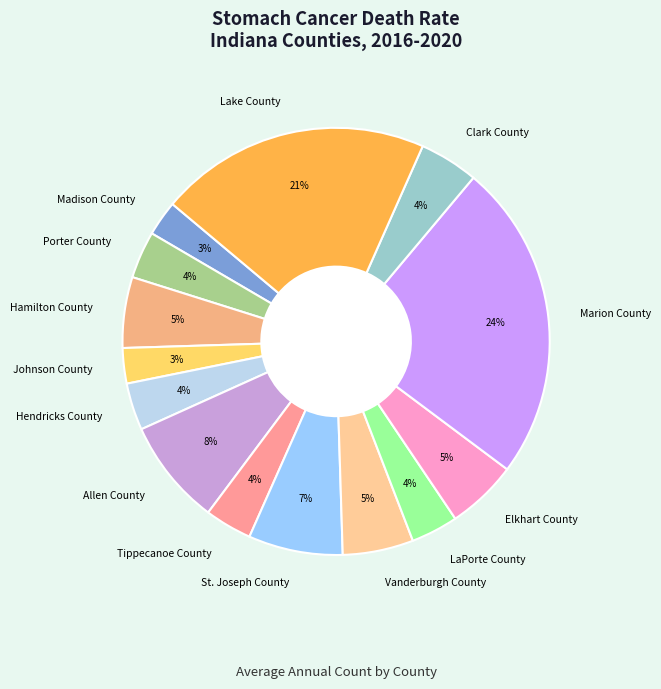

What is the largest slice in the pie chart?

Marion County